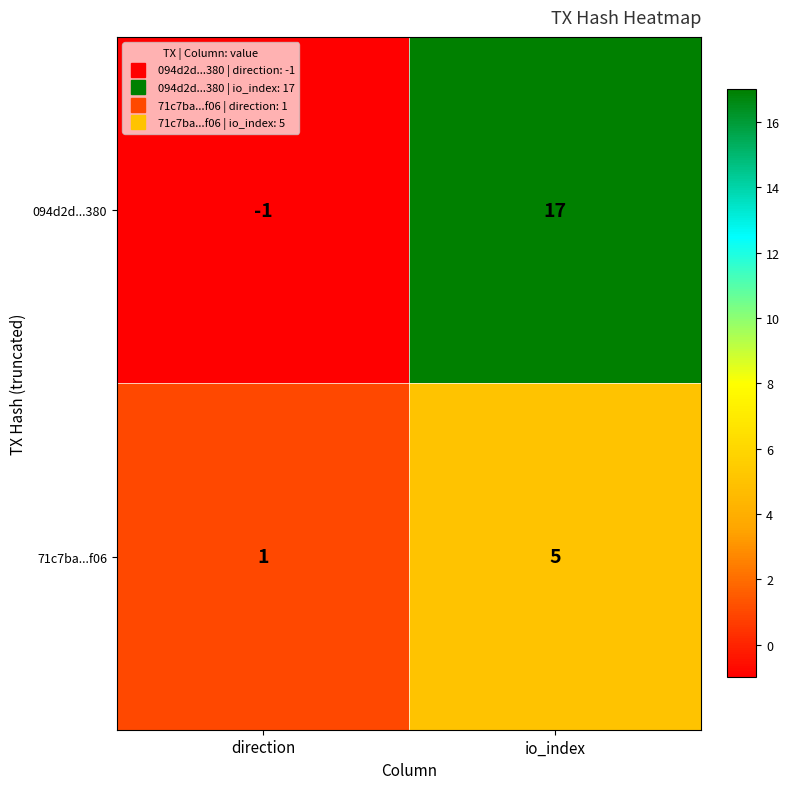

Reading left to right, extract all data points from this chart.

094d2d...380: -1	17
71c7ba...f06: 1	5